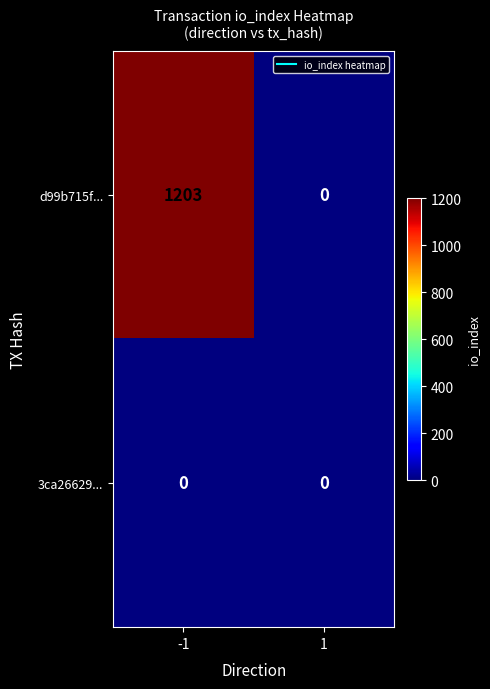

The value of 3ca26629... at -1 is 0. True or false?

True